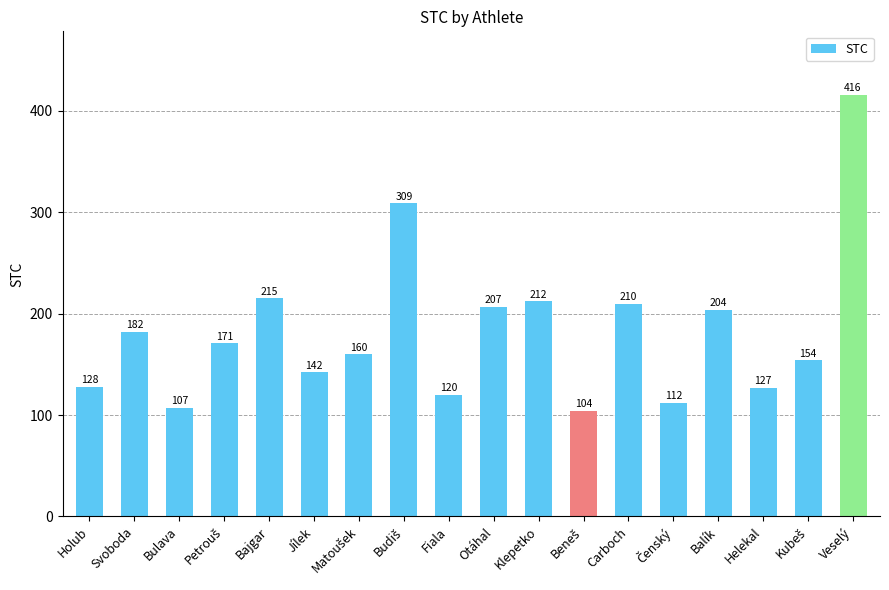

Which has a higher value, Veselý or Fiala?

Veselý